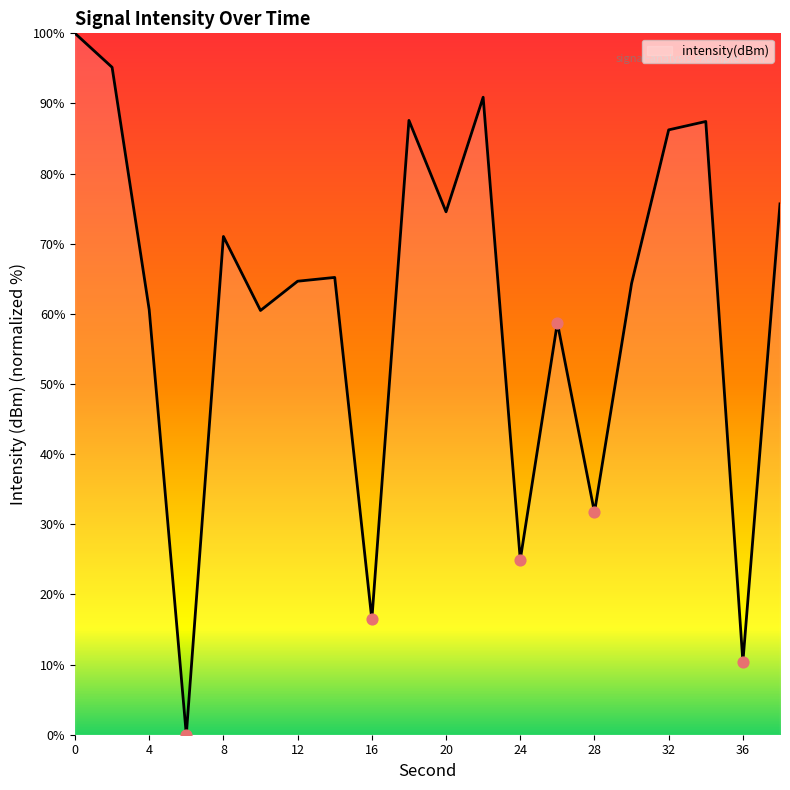

What is the greatest value displayed?

100.0